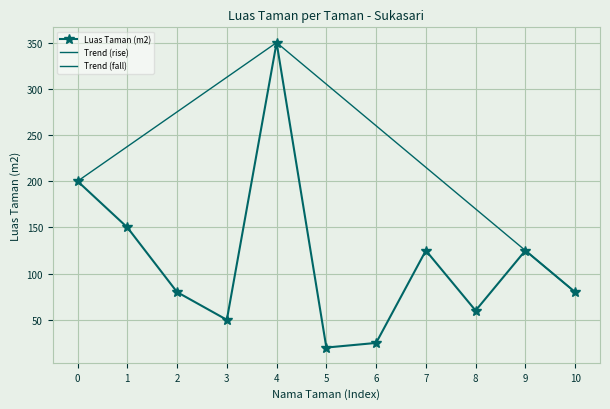

The value of Luas Taman (m2) at 3 is 50. True or false?

True